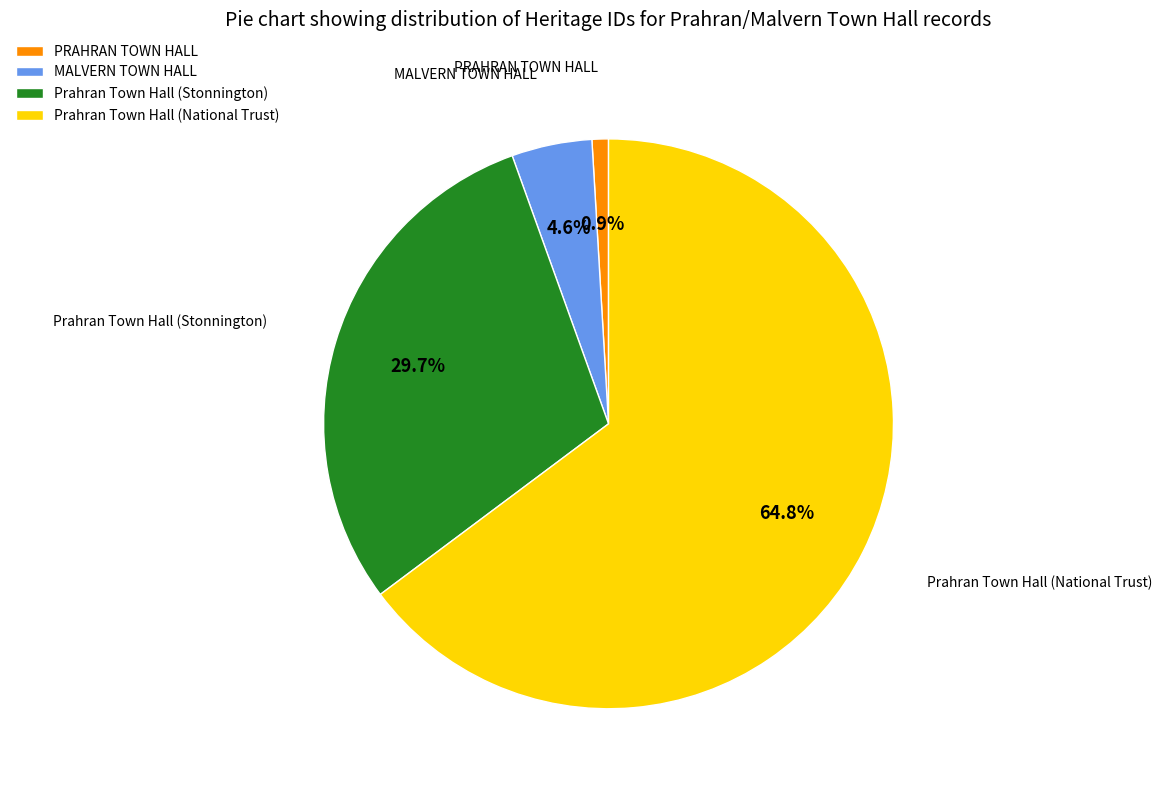

What is the smallest slice in the pie chart?

PRAHRAN TOWN HALL